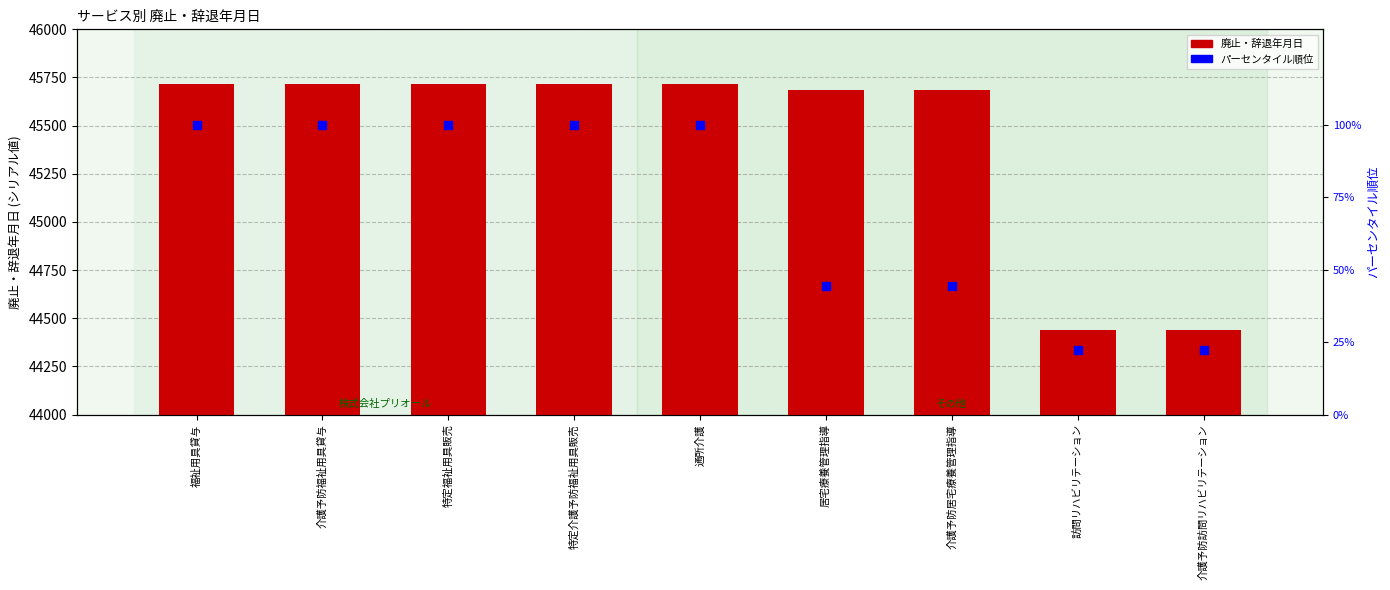

Is the value of パーセンタイル順位 at 居宅療養管理指導 greater than the value of 廃止・辞退年月日 at 特定介護予防福祉用具販売?

No